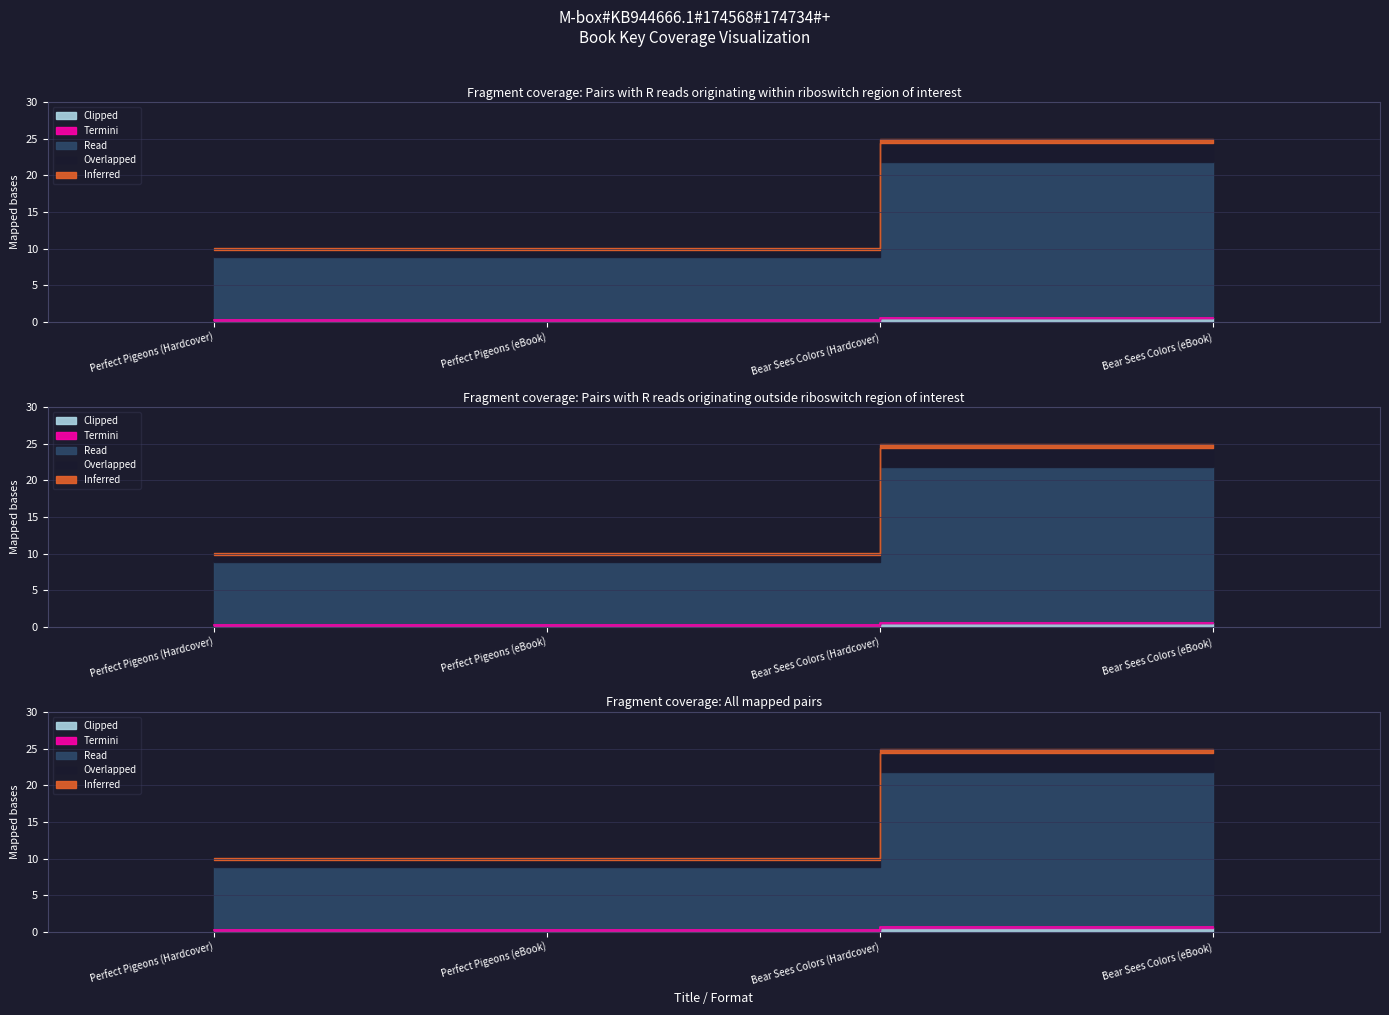

What is the smallest value displayed?

0.3